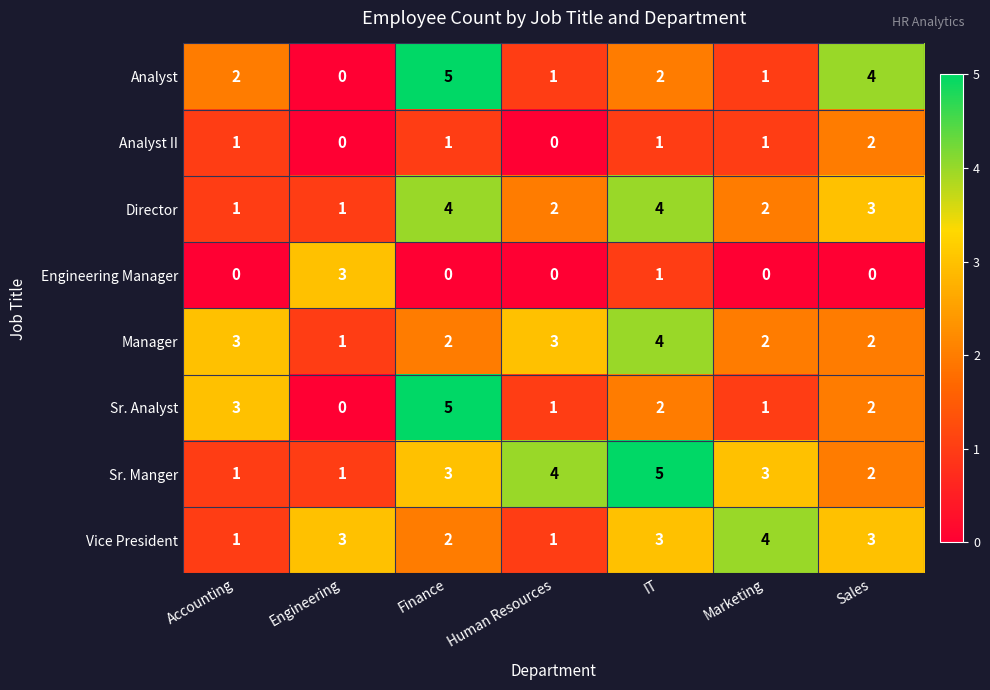

What is the sum of the Analyst values at Finance and Human Resources?

6